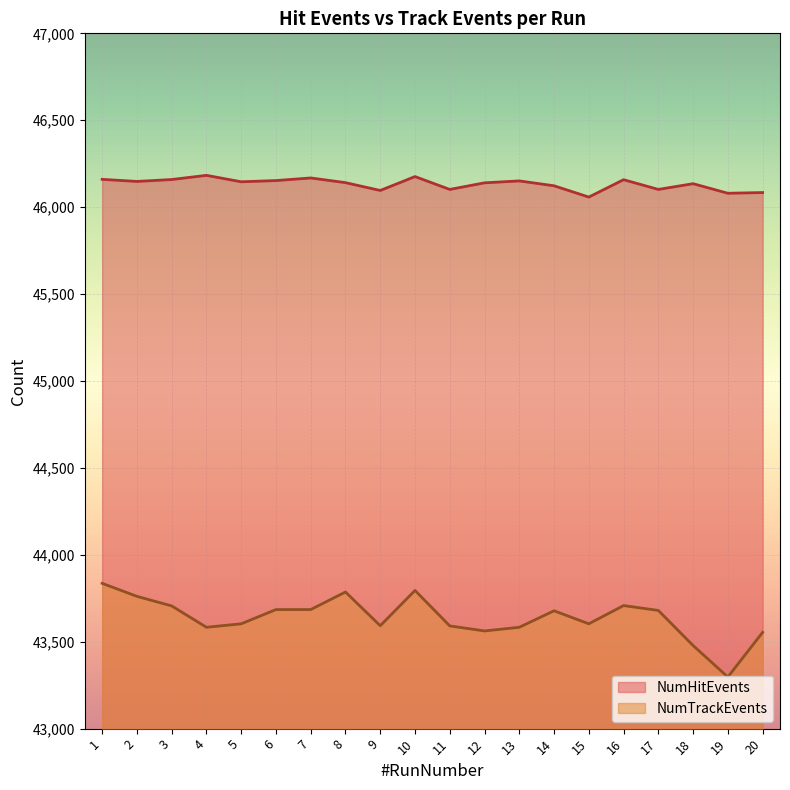

What are all the series names shown in the legend?

NumHitEvents, NumTrackEvents